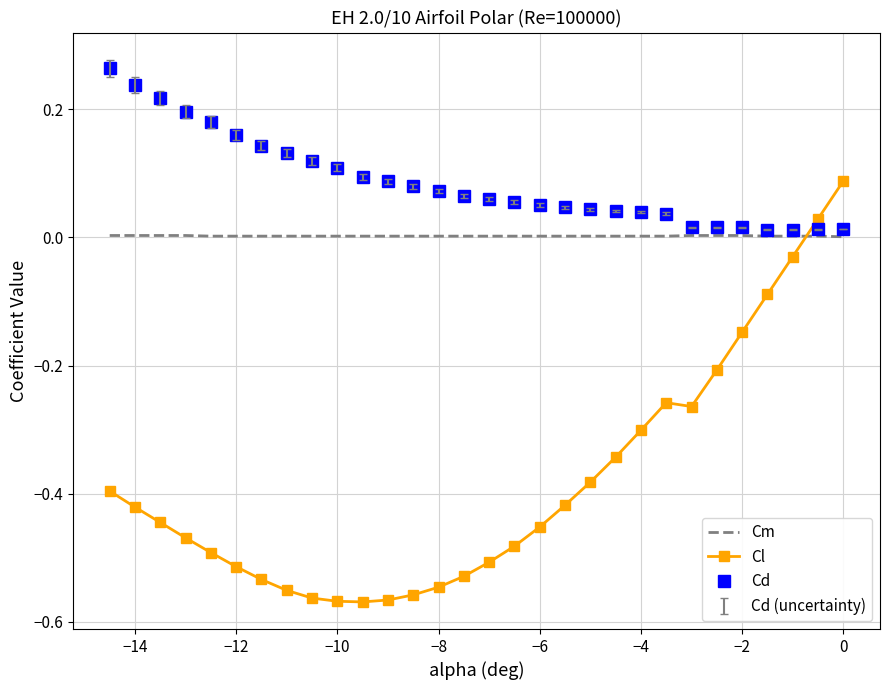

What is the difference between the maximum and minimum values in the Cl series?

0.7